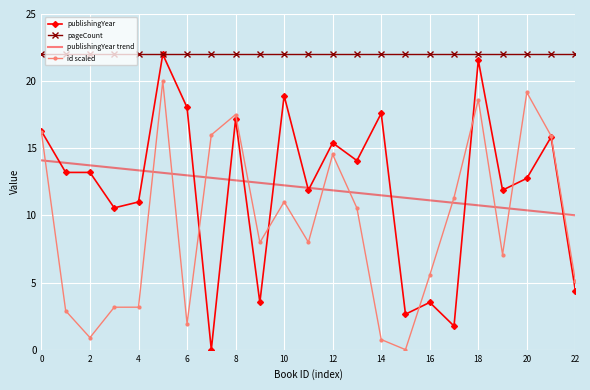

Which series has the largest total across all categories?

pageCount